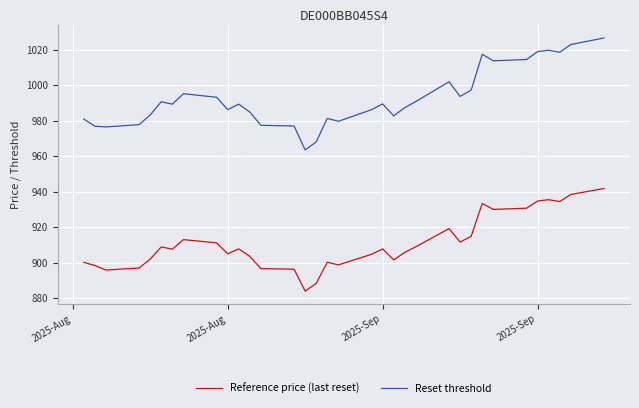

Which series has the widest spread of values?

Reset threshold